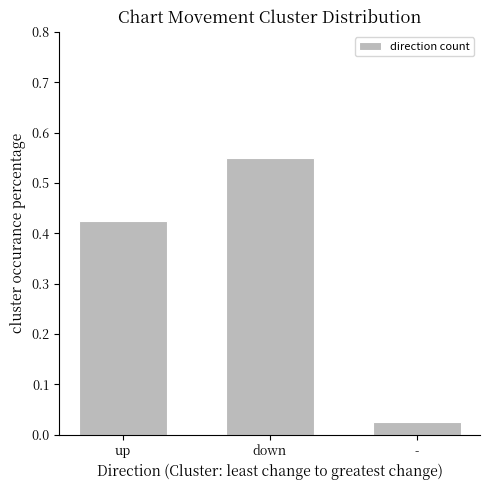

Rank the categories by value from lowest to highest.

-, up, down